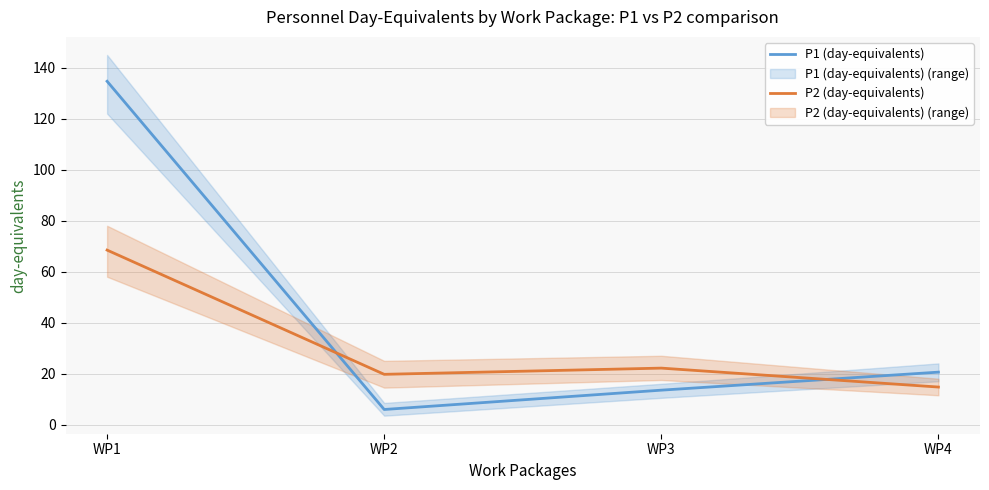

Reading left to right, transcribe all the data shown in this chart.

P1 (day-equivalents): 134.7	5.9	13.5	20.6
P2 (day-equivalents): 68.4	19.7	22.2	14.7